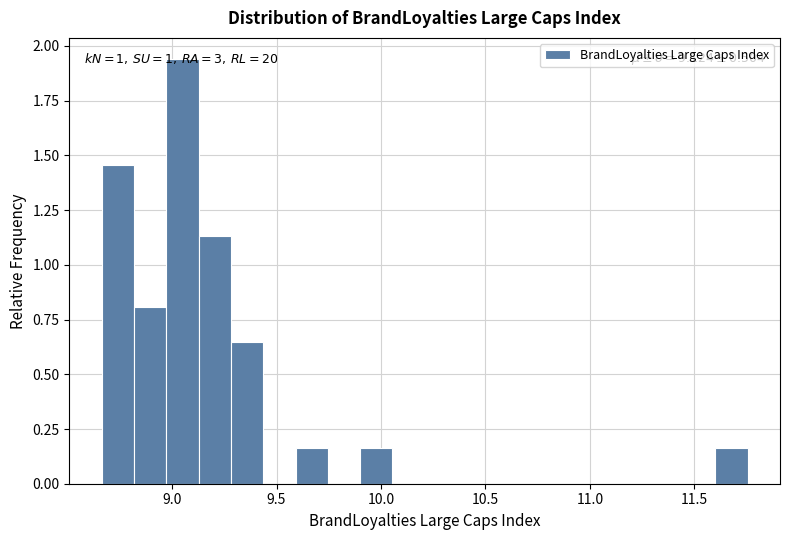

Read against the x-axis, roughly where is the centre of the tallest bar?

9.05